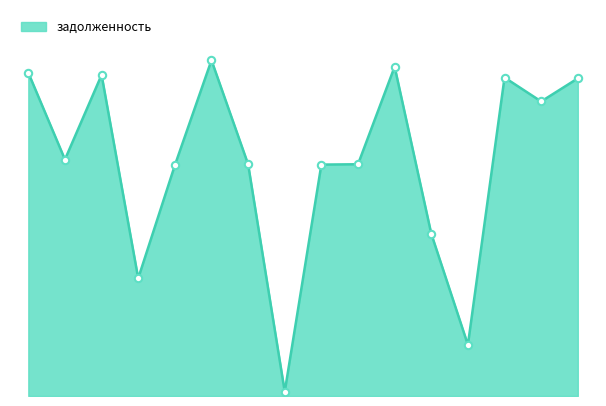

Is this an area chart (filled region under the line)?

Yes